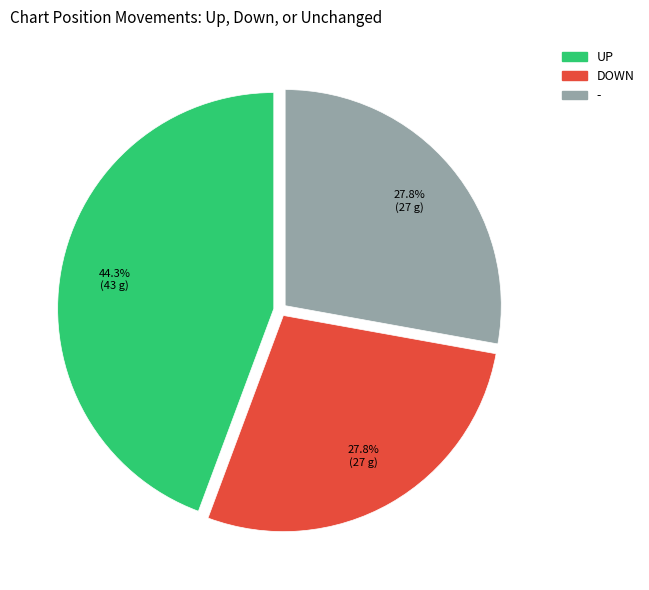

To the nearest percent, what portion does - represent?

28%